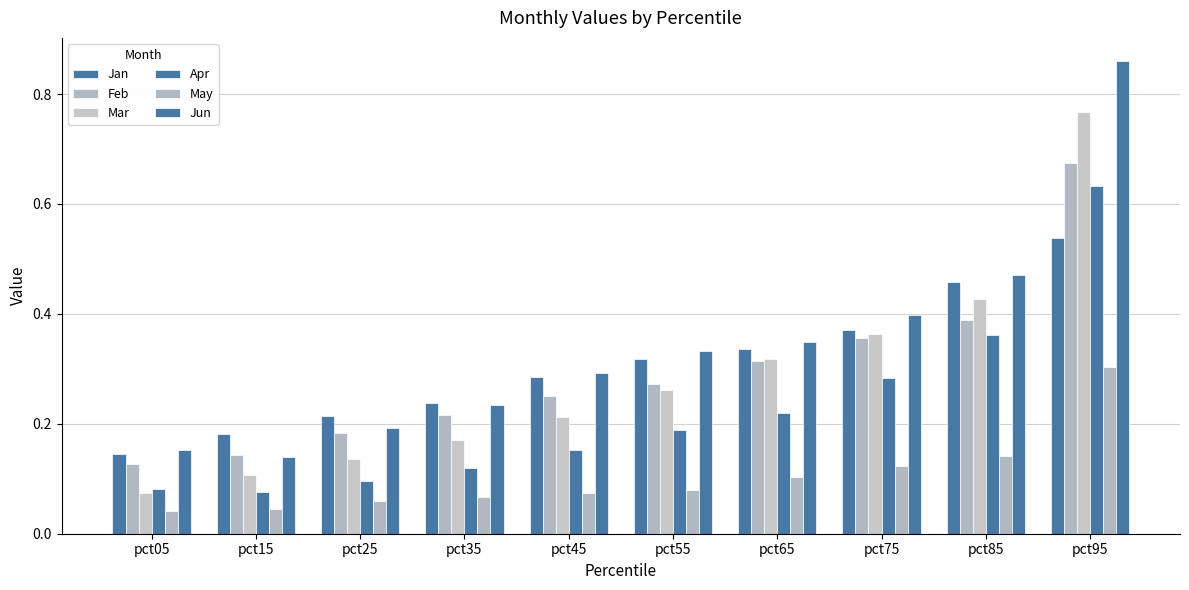

At which label does May reach its peak?

pct95